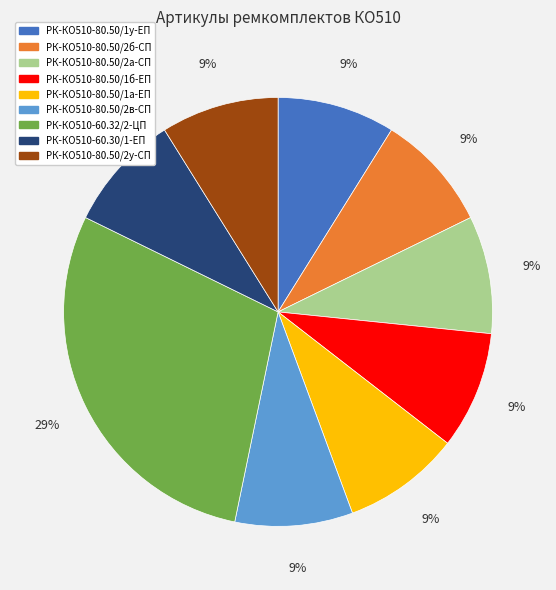

How many segments does this pie chart have?

9